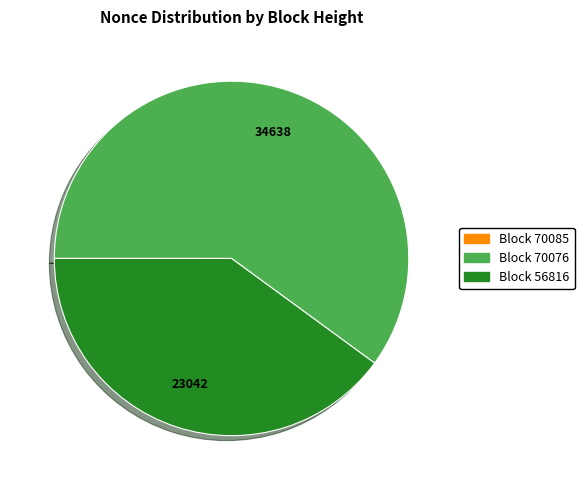

Does Block 70076 account for over 50% of the chart?

Yes